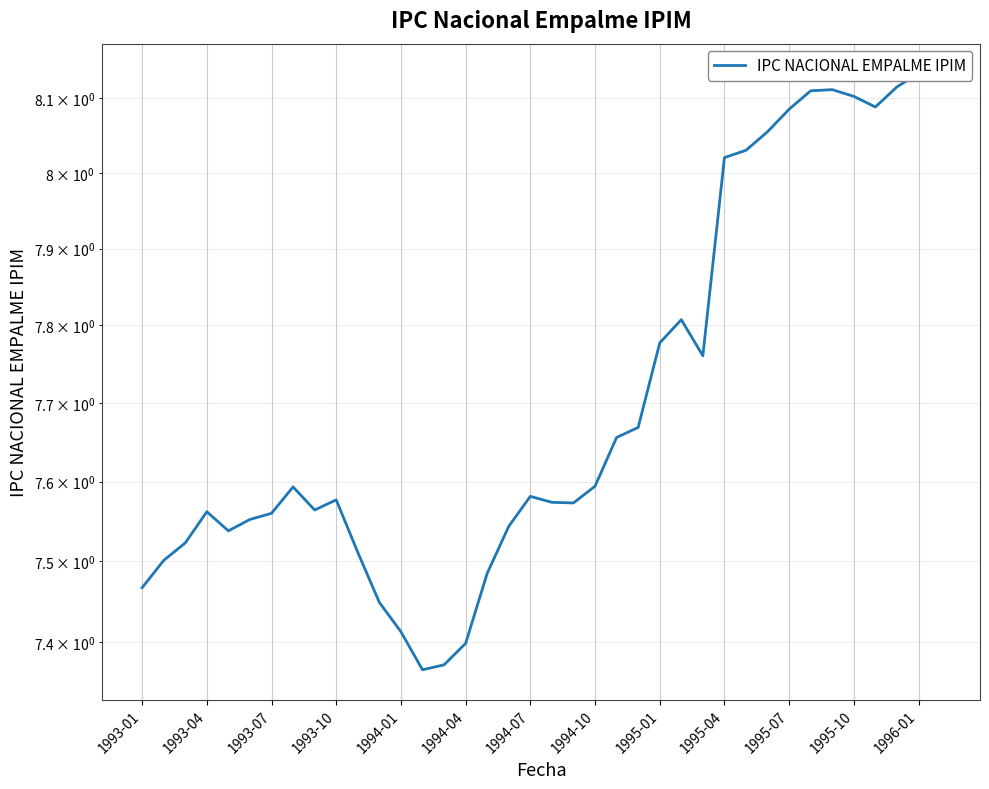

What is the average value?

7.7